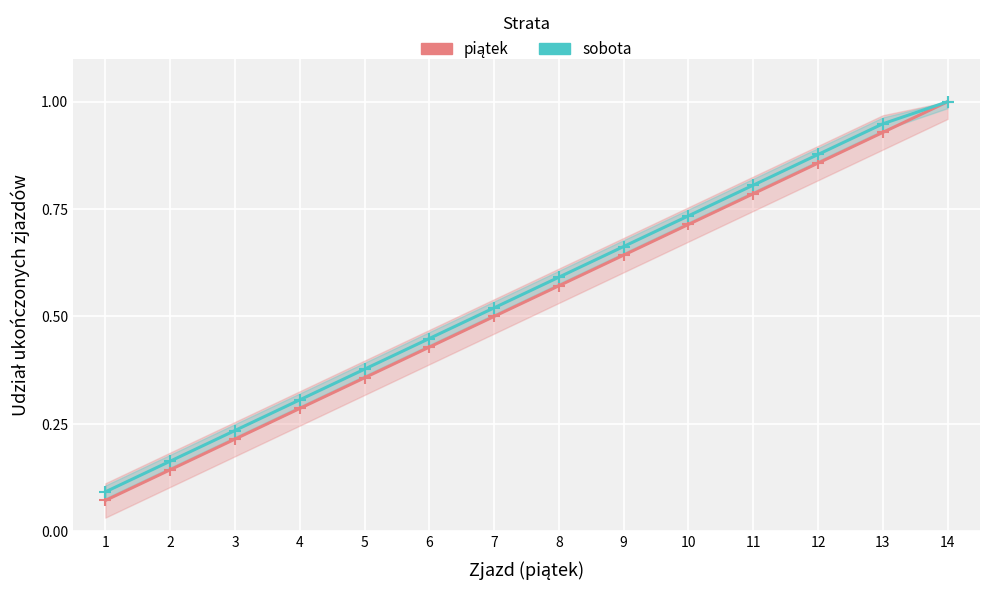

What is the approximate value of sobota at 9?

0.7